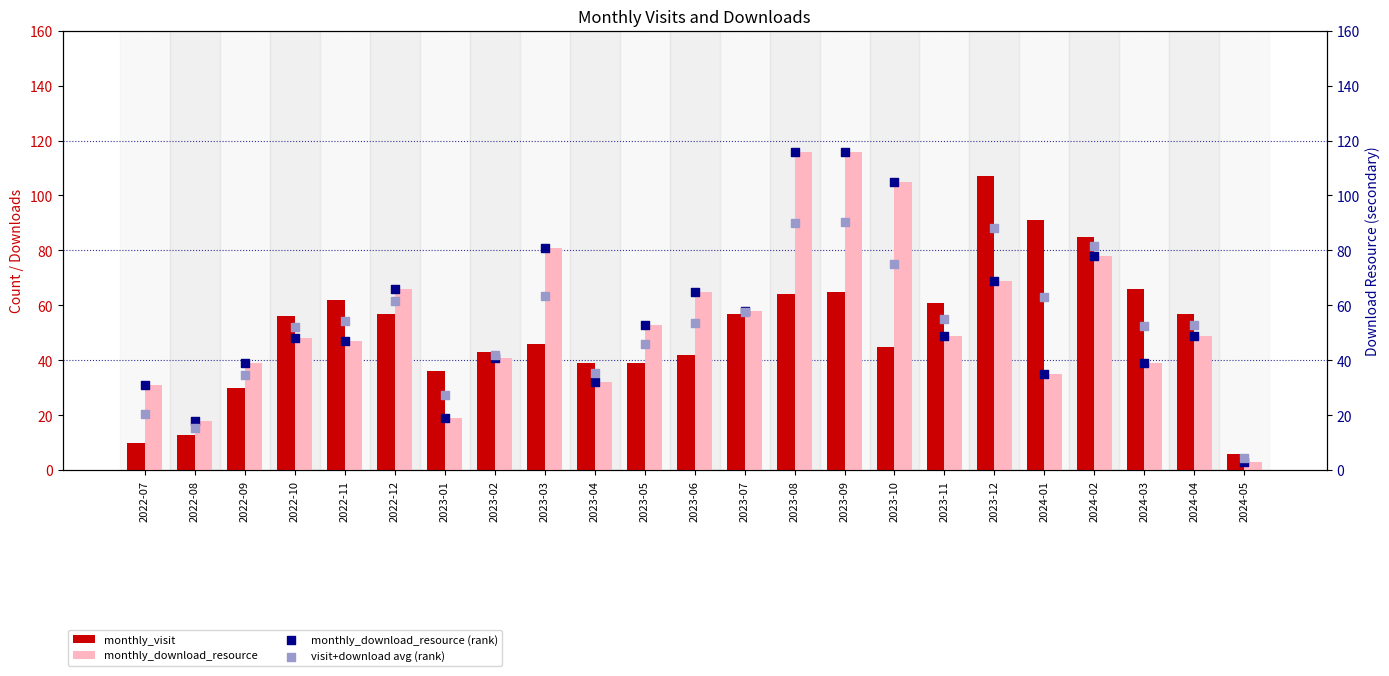

Which series has the largest Y range (max minus min)?

monthly_download_resource